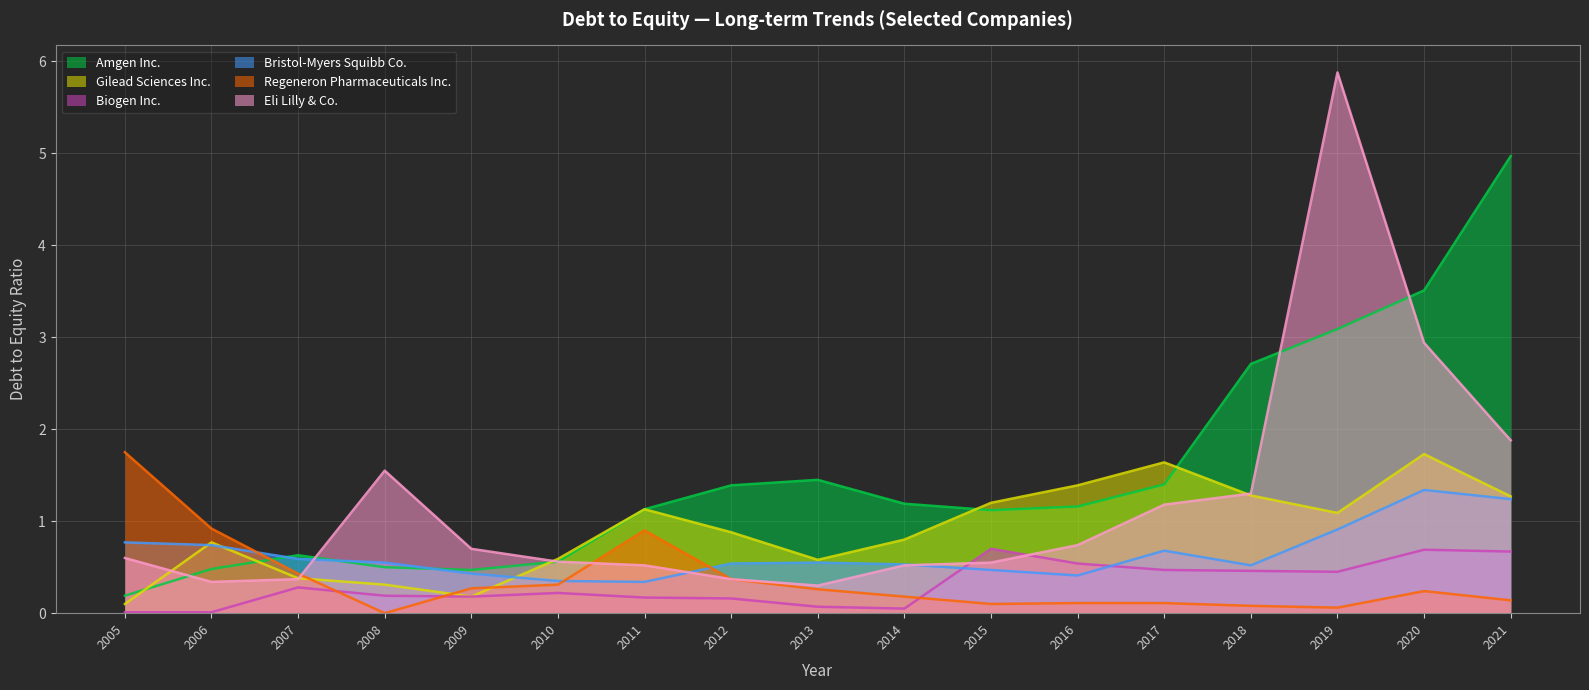

Reading left to right, transcribe all the data shown in this chart.

Amgen Inc.: 2005=0.2	2006=0.5	2007=0.6	2008=0.5	2009=0.5	2010=0.6	2011=1.1	2012=1.4	2013=1.4	2014=1.2	2015=1.1	2016=1.2	2017=1.4	2018=2.7	2019=3.1	2020=3.5	2021=5.0
Gilead Sciences Inc.: 2005=0.1	2006=0.8	2007=0.4	2008=0.3	2009=0.2	2010=0.6	2011=1.1	2012=0.9	2013=0.6	2014=0.8	2015=1.2	2016=1.4	2017=1.6	2018=1.3	2019=1.1	2020=1.7	2021=1.3
Biogen Inc.: 2005=0.0	2006=0.0	2007=0.3	2008=0.2	2009=0.2	2010=0.2	2011=0.2	2012=0.2	2013=0.1	2014=0.1	2015=0.7	2016=0.5	2017=0.5	2018=0.5	2019=0.5	2020=0.7	2021=0.7
Bristol-Myers Squibb Co.: 2005=0.8	2006=0.7	2007=0.6	2008=0.6	2009=0.4	2010=0.3	2011=0.3	2012=0.5	2013=0.6	2014=0.5	2015=0.5	2016=0.4	2017=0.7	2018=0.5	2019=0.9	2020=1.3	2021=1.2
Regeneron Pharmaceuticals Inc.: 2005=1.8	2006=0.9	2007=0.4	2008=0.0	2009=0.3	2010=0.3	2011=0.9	2012=0.4	2013=0.3	2014=0.2	2015=0.1	2016=0.1	2017=0.1	2018=0.1	2019=0.1	2020=0.2	2021=0.1
Eli Lilly & Co.: 2005=0.6	2006=0.3	2007=0.4	2008=1.6	2009=0.7	2010=0.6	2011=0.5	2012=0.4	2013=0.3	2014=0.5	2015=0.6	2016=0.7	2017=1.2	2018=1.3	2019=5.9	2020=2.9	2021=1.9